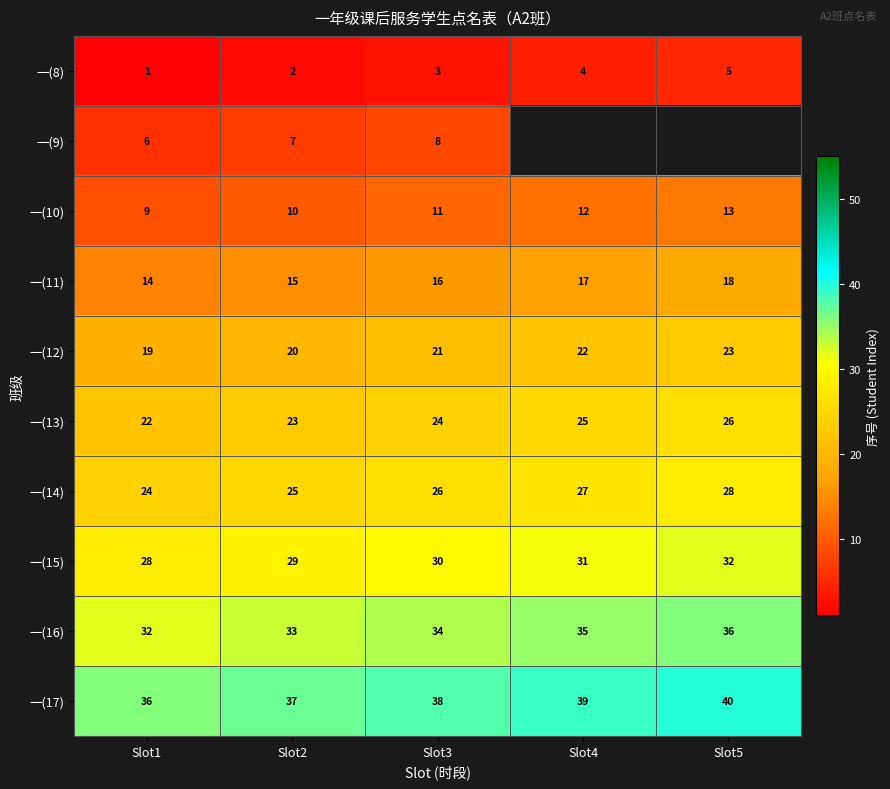

Rank the categories by 一(15) value from highest to lowest.

Slot5, Slot4, Slot3, Slot2, Slot1